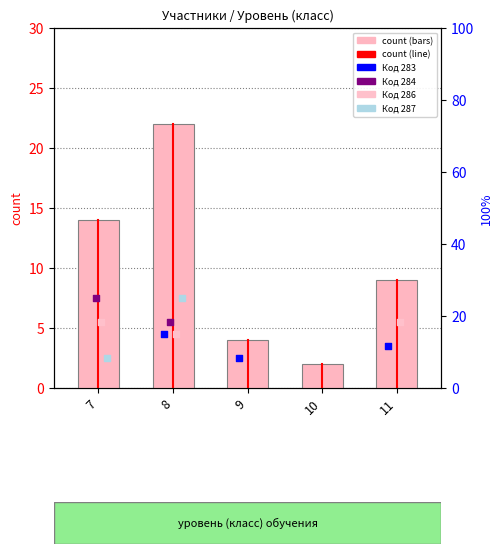

What is the change in value from 7 to 8?

+8